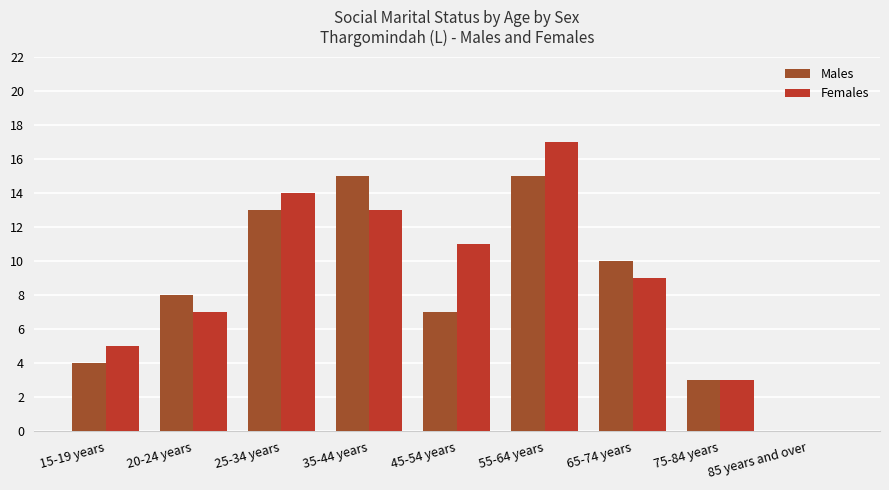

What is the sum of the Males values at 55-64 years and 85 years and over?

15